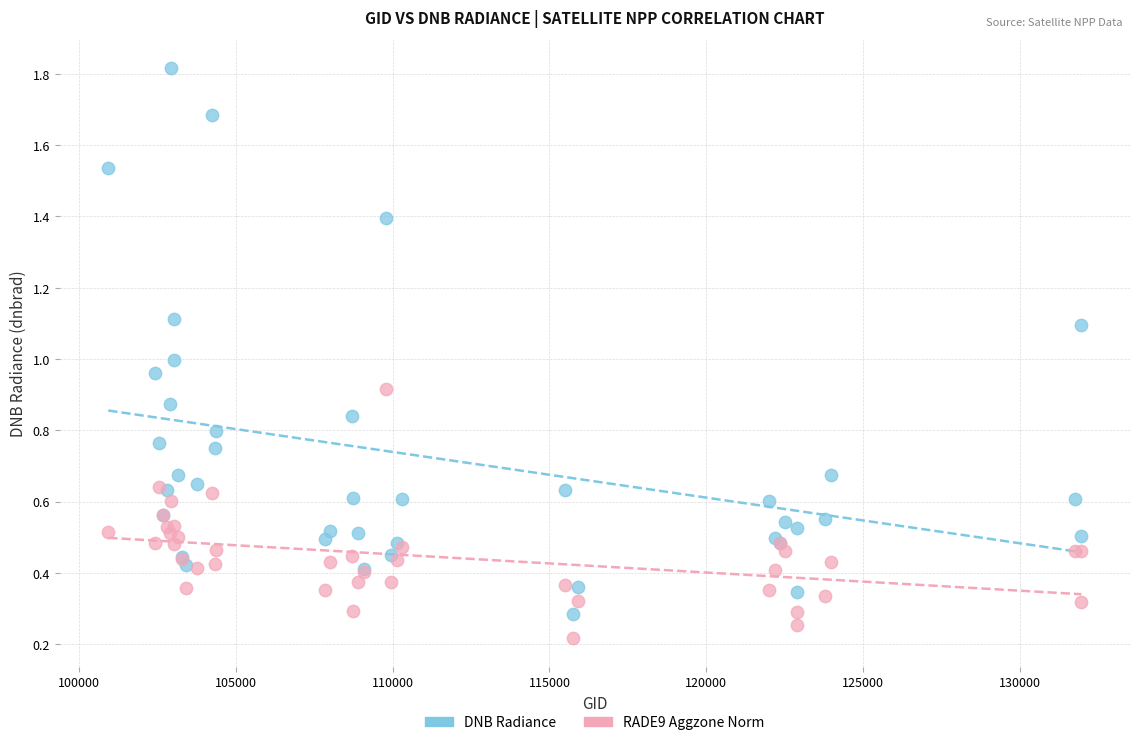

What are all the series names shown in the legend?

DNB Radiance, RADE9 Aggzone Norm